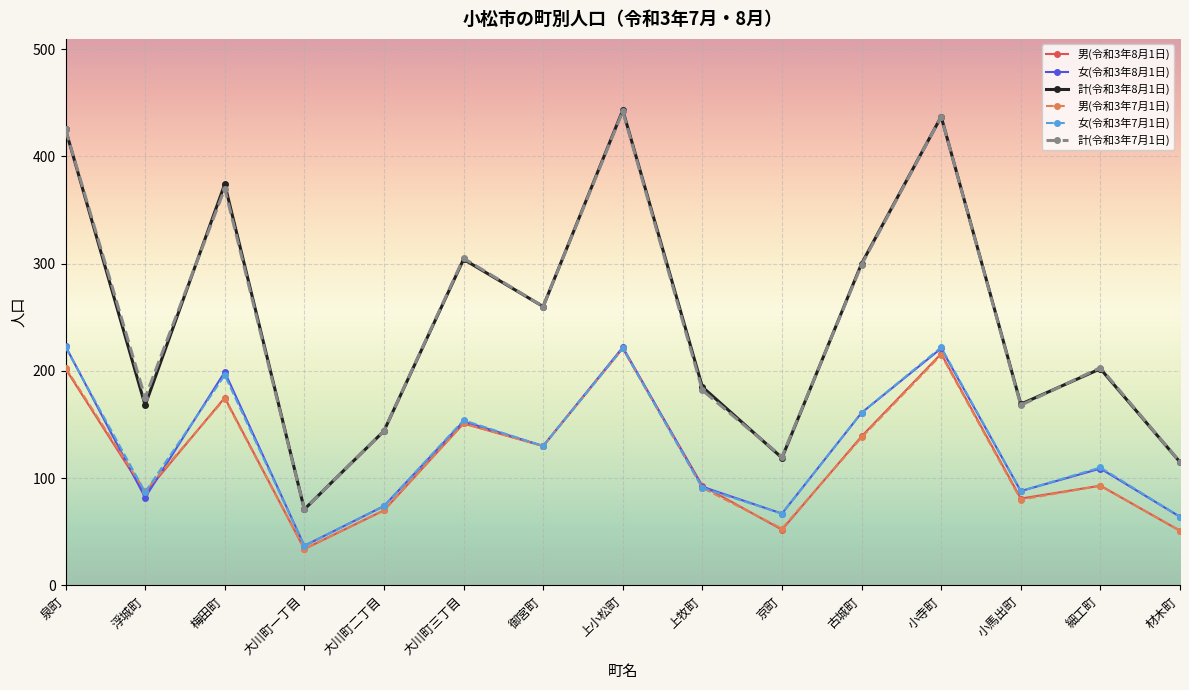

In 女(令和3年7月1日), how many points are higher than both neighbors (excluding endpoints)?

5